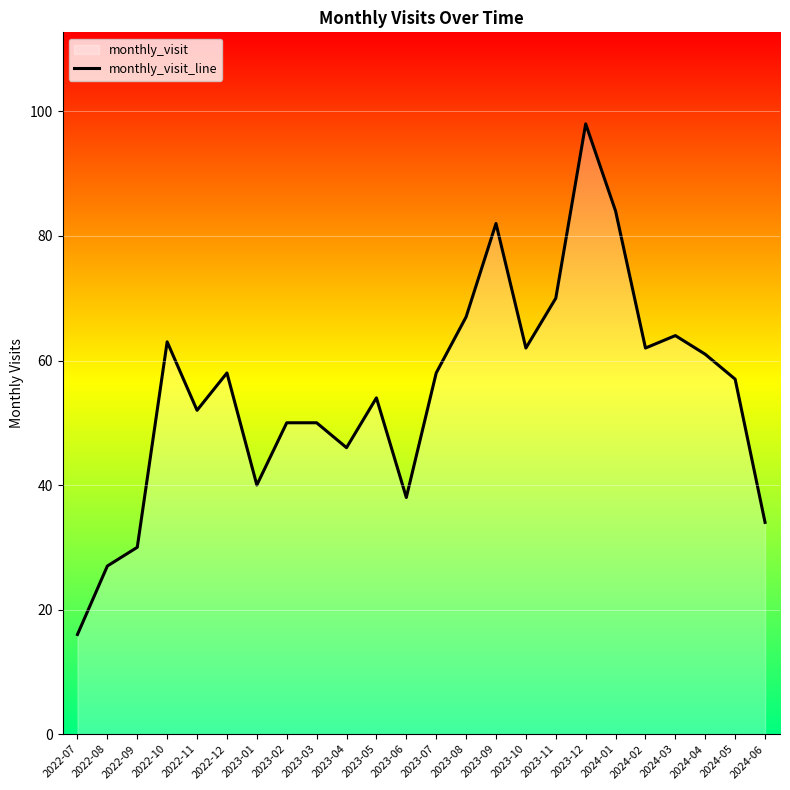

Reading left to right, list all the values displayed in this chart.

2022-07=16	2022-08=27	2022-09=30	2022-10=63	2022-11=52	2022-12=58	2023-01=40	2023-02=50	2023-03=50	2023-04=46	2023-05=54	2023-06=38	2023-07=58	2023-08=67	2023-09=82	2023-10=62	2023-11=70	2023-12=98	2024-01=84	2024-02=62	2024-03=64	2024-04=61	2024-05=57	2024-06=34